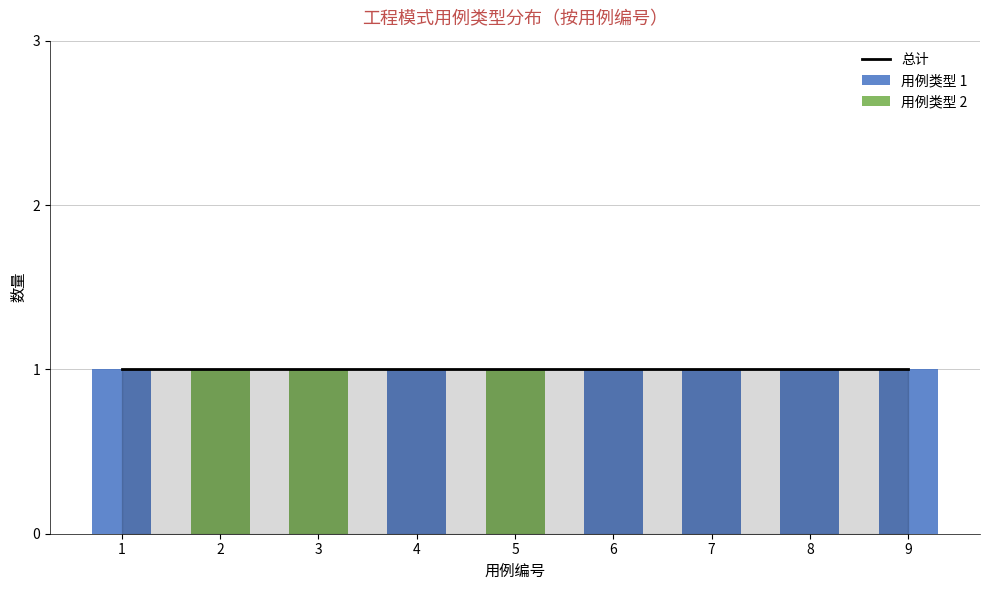

Is the value of 用例类型 1 at 4 greater than the value of 用例类型 2 at 5?

No